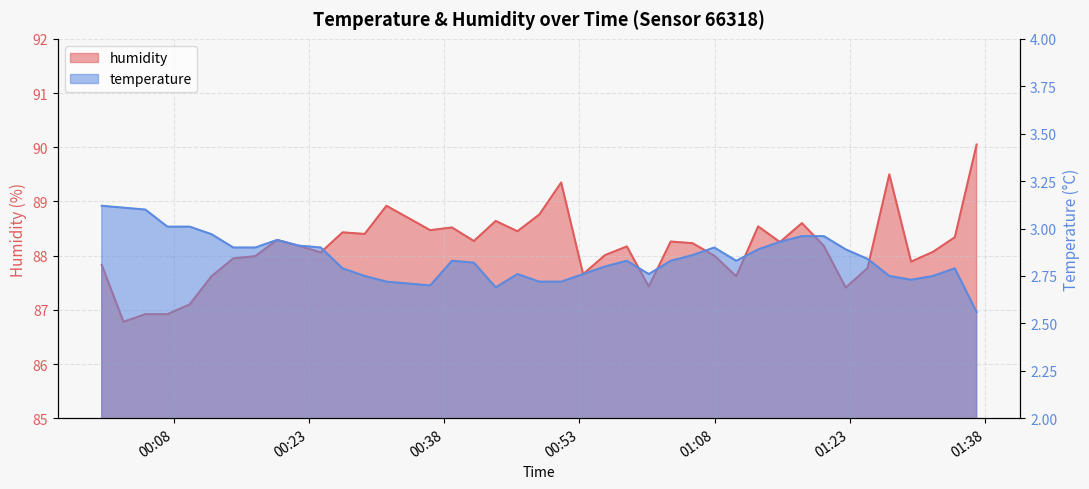

At which category is the sum across all series the highest?

2023-02-15T01:37:04